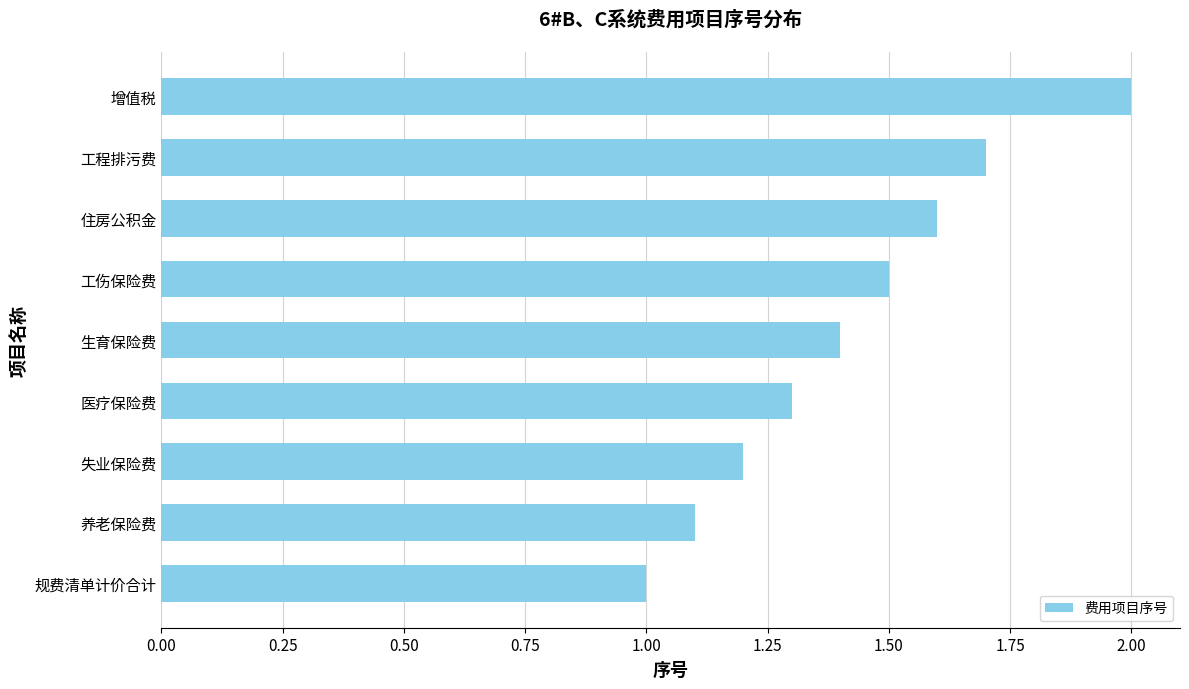

What is the difference between the maximum and minimum values?

1.0